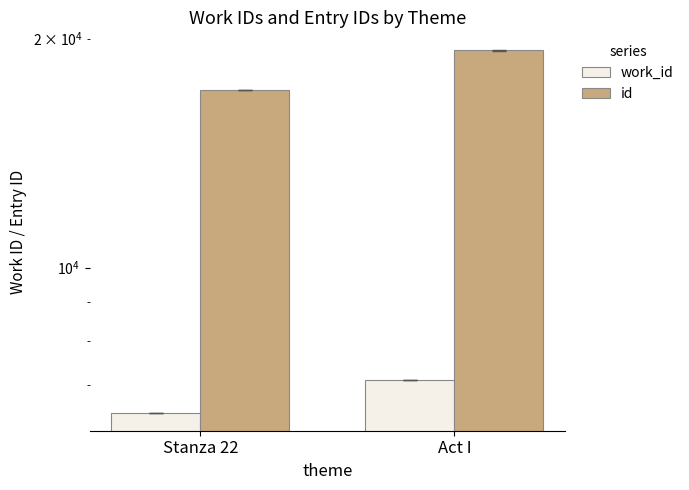

Which has a higher value, Stanza 22 or Act I?

Act I